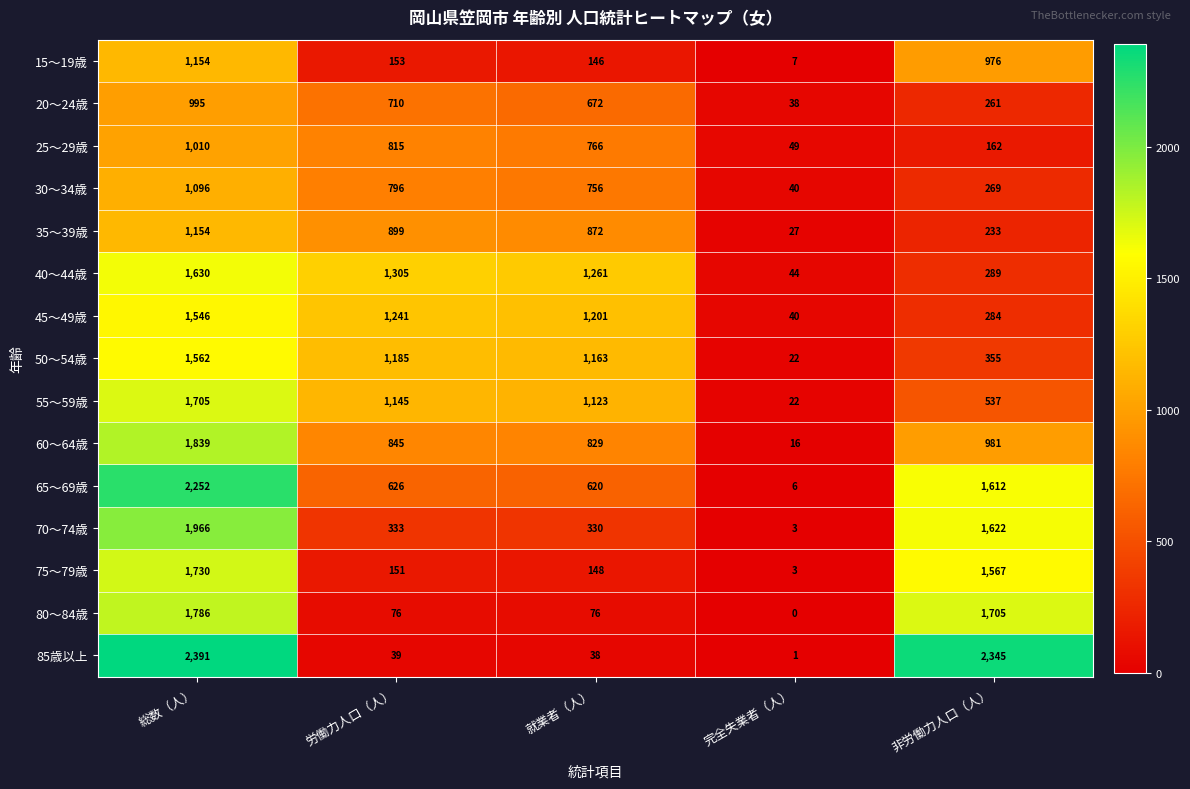

At which category is the sum across all series the highest?

総数（人）